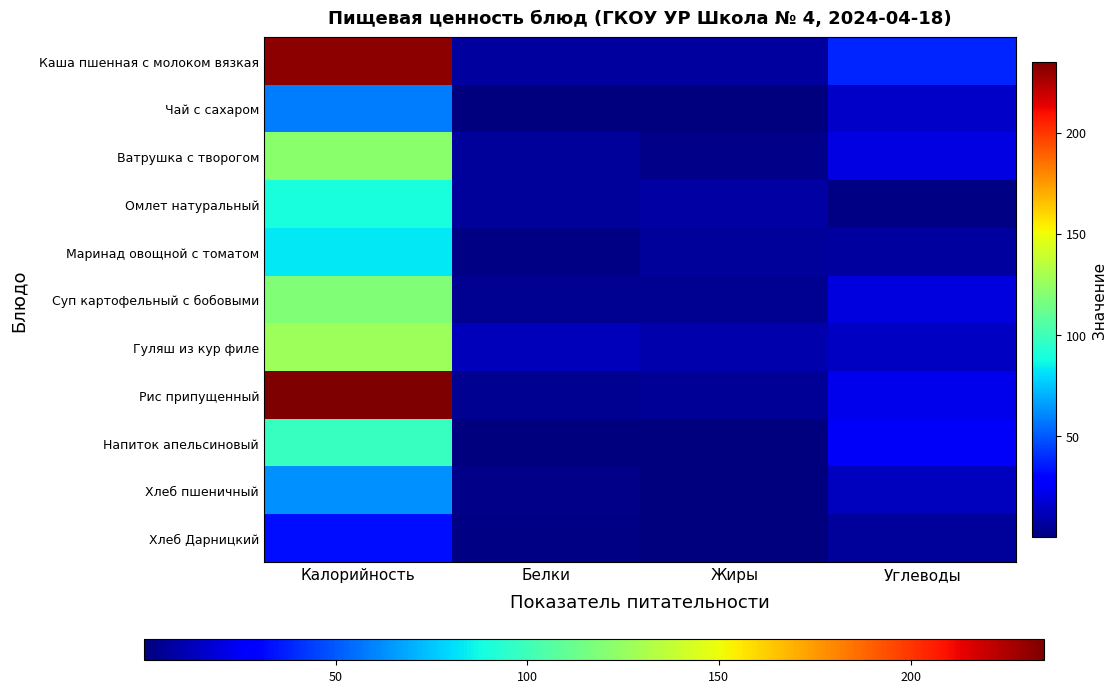

Reading left to right, what are all the values shown in this chart?

Каша пшенная с молоком вязкая: Калорийность=231.7	Белки=6.8	Жиры=6.6	Углеводы=38.2
Чай с сахаром: Калорийность=58.5	Белки=0.2	Жиры=0.1	Углеводы=15.1
Ватрушка с творогом: Калорийность=121.5	Белки=6.2	Жиры=2.6	Углеводы=20.5
Омлет натуральный: Калорийность=89.7	Белки=6.0	Жиры=7.9	Углеводы=1.0
Маринад овощной с томатом: Калорийность=83.0	Белки=1.0	Жиры=5.9	Углеводы=7.2
Суп картофельный с бобовыми: Калорийность=118.8	Белки=4.3	Жиры=4.6	Углеводы=20.0
Гуляш из кур филе: Калорийность=126.7	Белки=12.0	Жиры=9.9	Углеводы=14.3
Рис припущенный: Калорийность=234.8	Белки=4.0	Жиры=5.2	Углеводы=22.9
Напиток апельсиновый: Калорийность=97.6	Белки=0.1	Жиры=0.0	Углеводы=25.5
Хлеб пшеничный: Калорийность=63.2	Белки=2.1	Жиры=0.3	Углеводы=12.9
Хлеб Дарницкий: Калорийность=32.6	Белки=1.2	Жиры=0.2	Углеводы=6.3